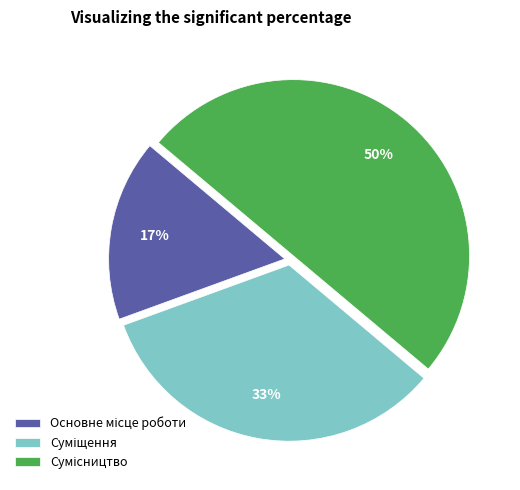

To the nearest percent, what is the difference between the largest and smallest slice percentages?

33%